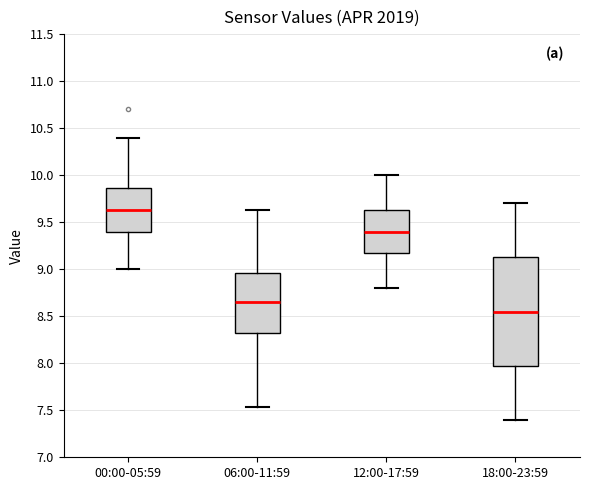

Reading left to right, read every box against the y-axis: the position of its median line, the range the box covers, and the ends of its whiskers. The values are not printed on the chart, so give them approximately, as read against the axis.

00:00-05:59: median 9.65, box 9.40 to 9.85, whiskers 9.00 to 10.40
06:00-11:59: median 8.65, box 8.30 to 8.95, whiskers 7.55 to 9.65
12:00-17:59: median 9.40, box 9.20 to 9.65, whiskers 8.80 to 10.00
18:00-23:59: median 8.55, box 8.00 to 9.15, whiskers 7.40 to 9.70